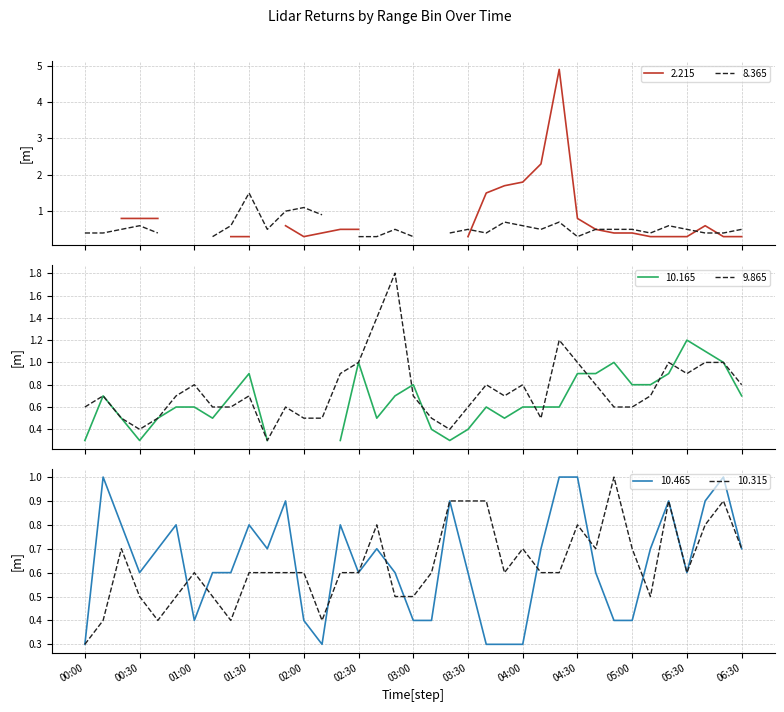

How many times do 10.465 and 10.315 cross each other?

9